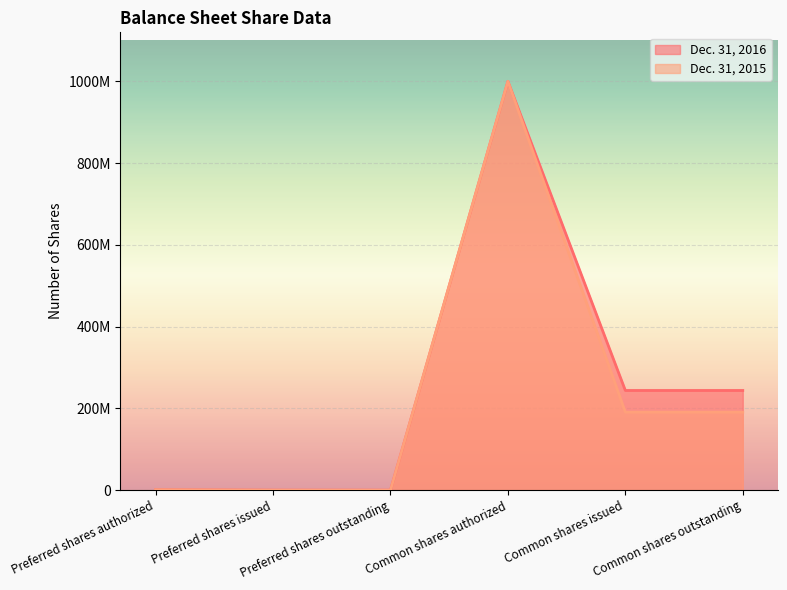

True or false: Dec. 31, 2016 has more than 1 points higher than both neighbors.

False